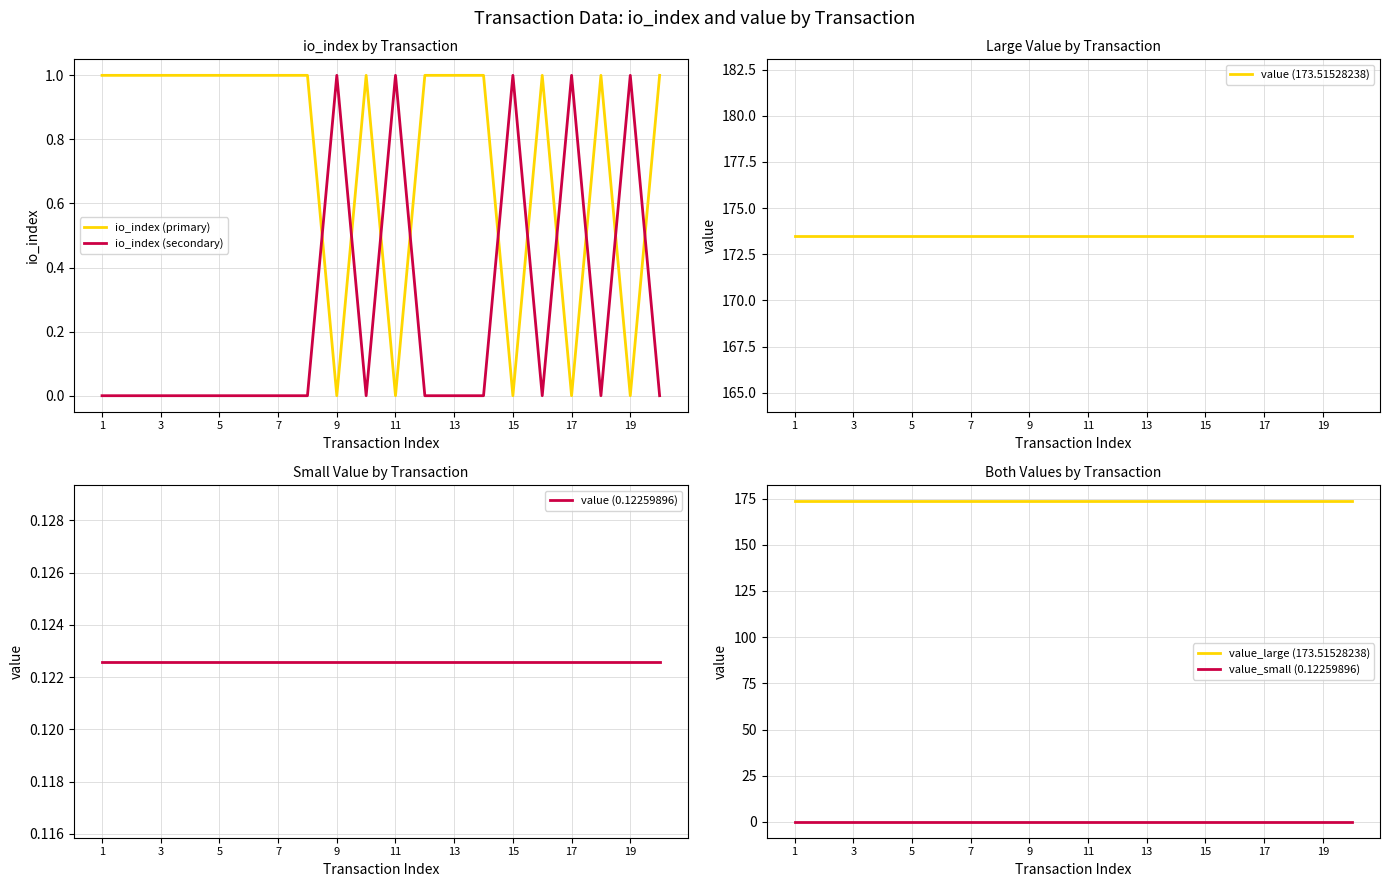

What is the lowest value of the value (0.12259896) series?

0.1